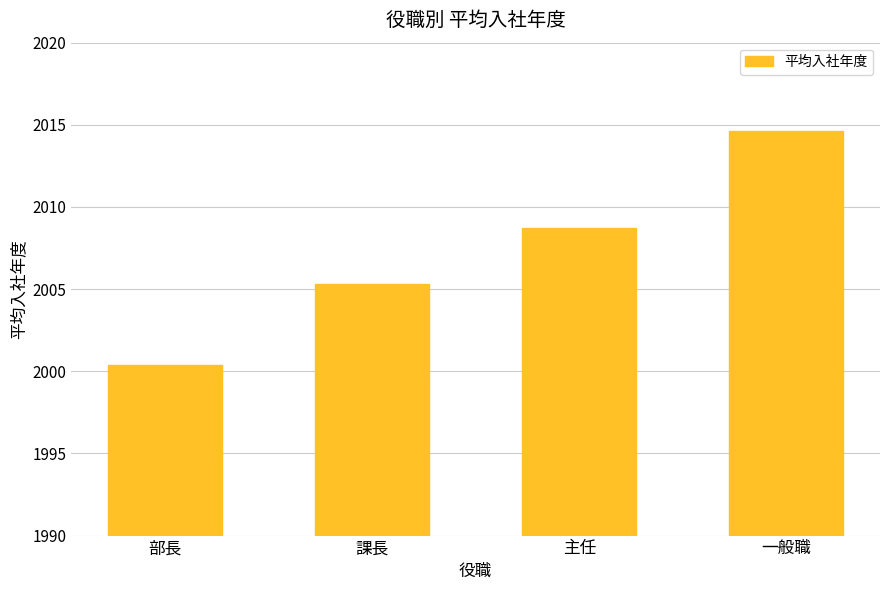

Rank the categories by value from lowest to highest.

部長, 課長, 主任, 一般職